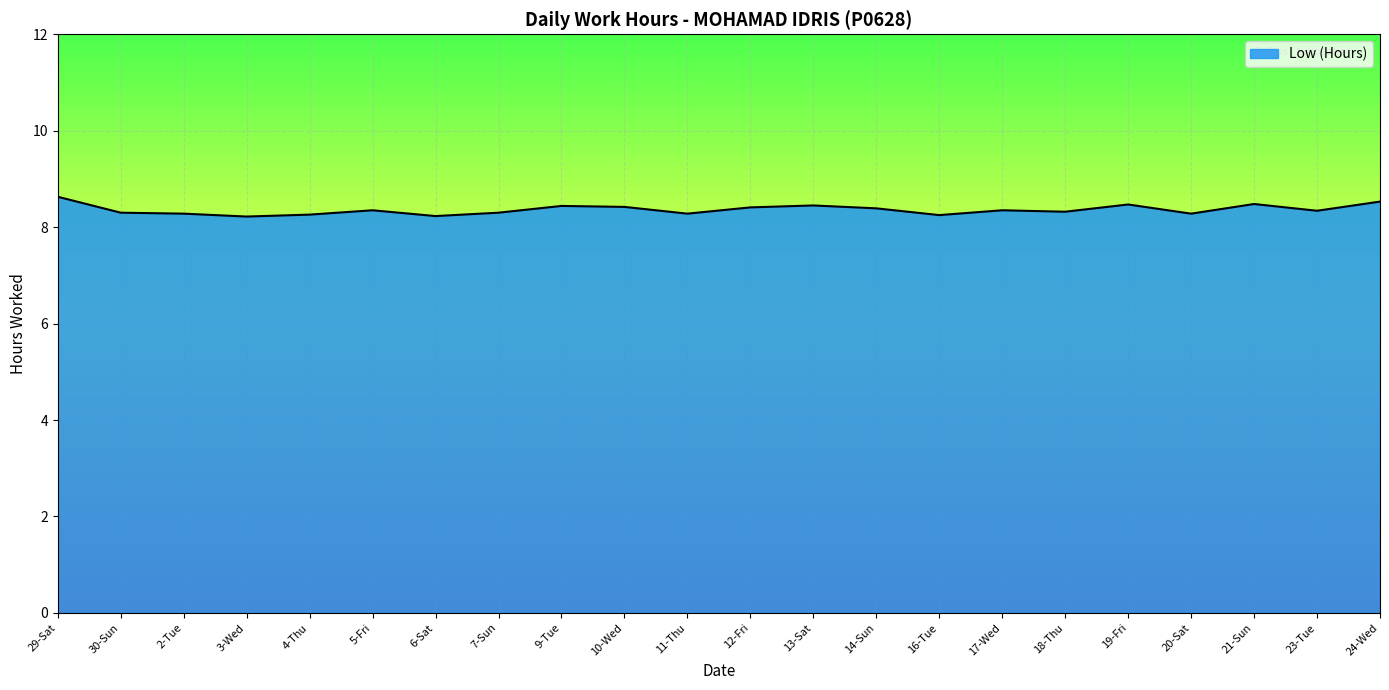

What is the approximate value at 10-Wed?

8.4